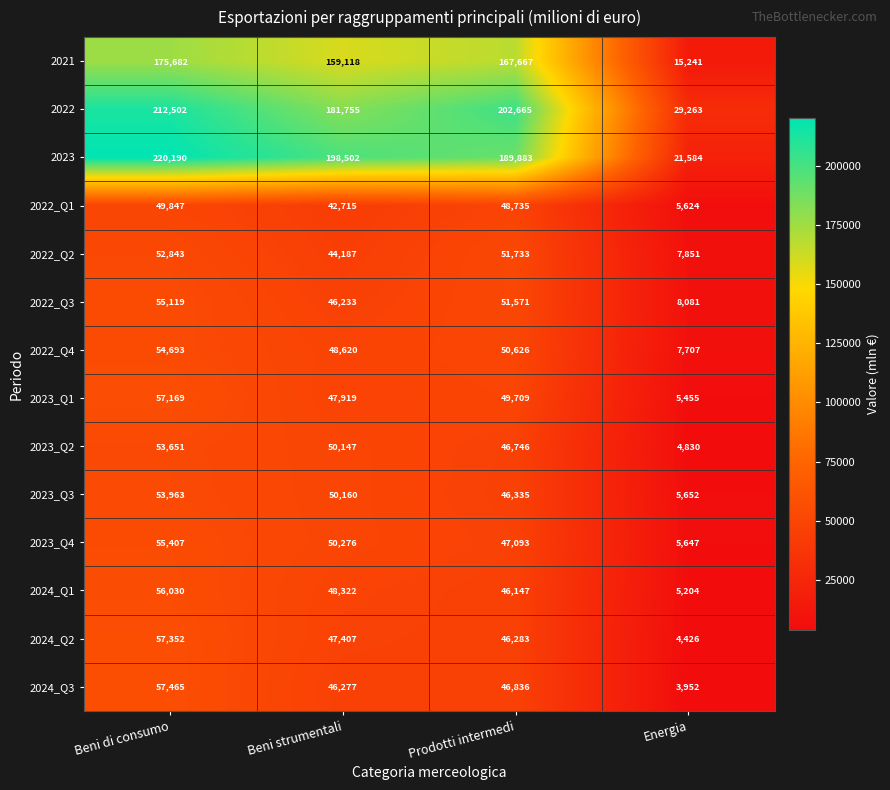

How many categories are shown in the chart?

4